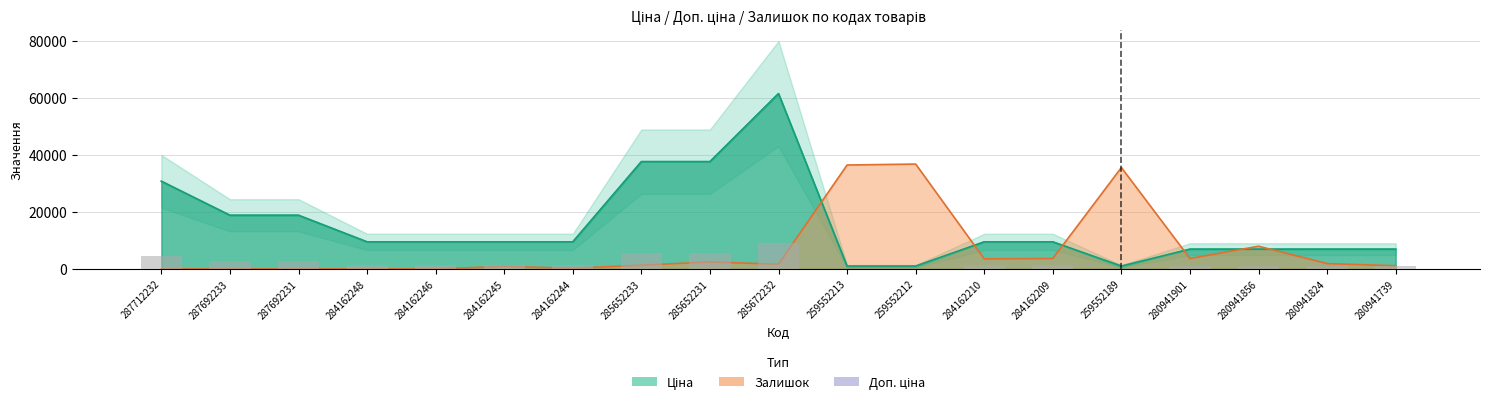

Reading left to right, list all the values displayed in this chart.

Ціна: 287712232=30717.1	287692233=18796.8	287692231=18796.8	284162248=9480.1	284162246=9480.1	284162245=9480.1	284162244=9480.1	285652233=37593.6	285652231=37593.6	285672232=61434.3	259552213=693.7	259552212=693.7	284162210=9480.1	284162209=9480.1	259552189=693.7	280941901=6925.7	280941856=6925.7	280941824=6925.7	280941739=6925.7
Доп. ціна: 287712232=30717.1	287692233=18796.8	287692231=18796.8	284162248=9480.1	284162246=9480.1	284162245=9480.1	284162244=9480.1	285652233=37593.6	285652231=37593.6	285672232=61434.3	259552213=1024.6	259552212=1024.6	284162210=9480.1	284162209=9480.1	259552189=1024.6	280941901=6925.7	280941856=6925.7	280941824=6925.7	280941739=6925.7
Залишок: 287712232=0.0	287692233=0.0	287692231=0.0	284162248=0.0	284162246=0.0	284162245=882.9	284162244=220.7	285652233=1324.3	285652231=2427.9	285672232=1655.4	259552213=36419.1	259552212=36750.2	284162210=3531.6	284162209=3641.9	259552189=35536.2	280941901=3641.9	280941856=7946.0	280941824=1876.1	280941739=1103.6